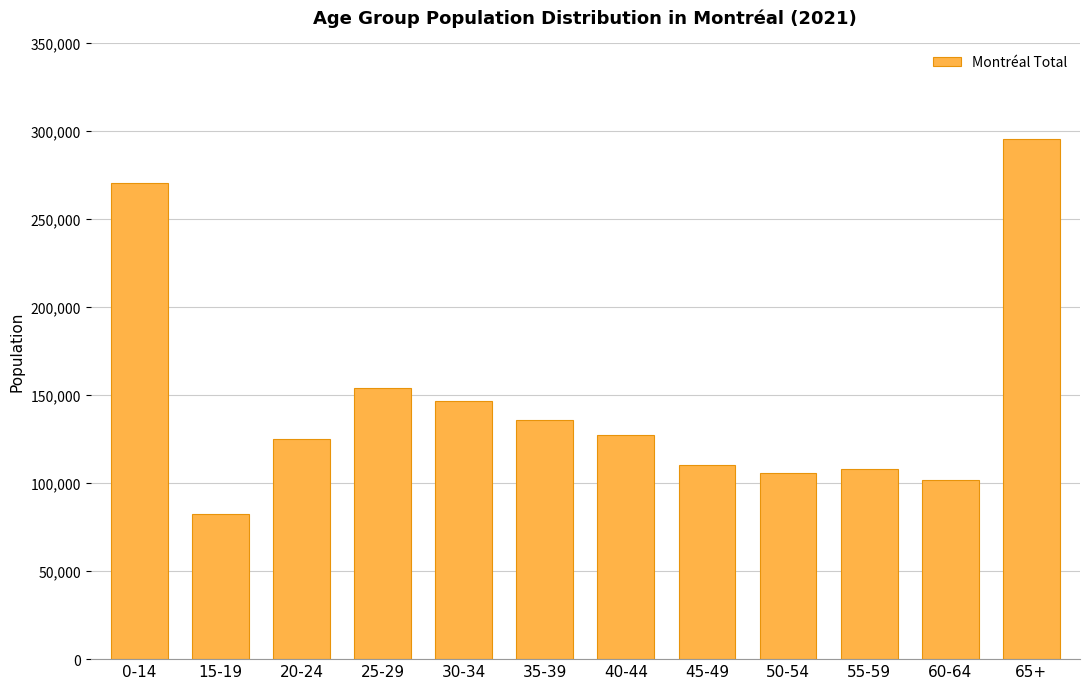

What is the difference between the values at 50-54 and 35-39?

30335